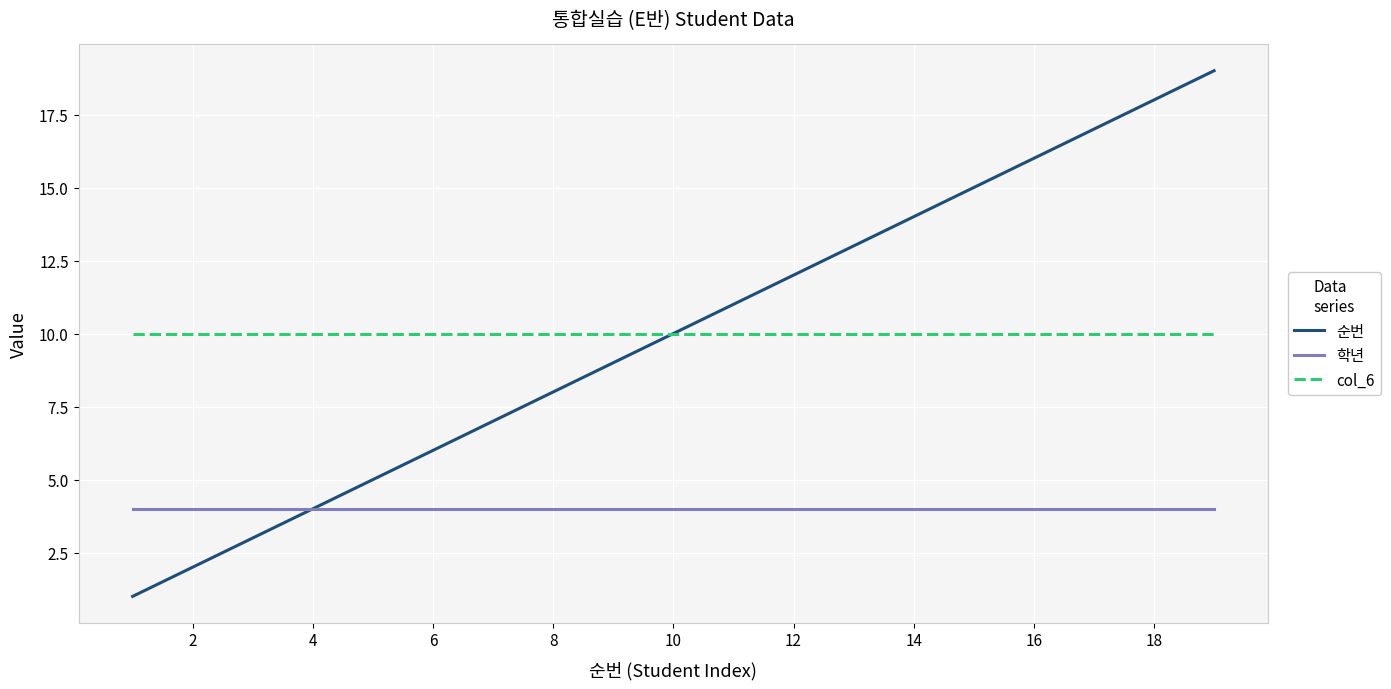

List the series in order of their peak value, lowest first.

학년, col_6, 순번